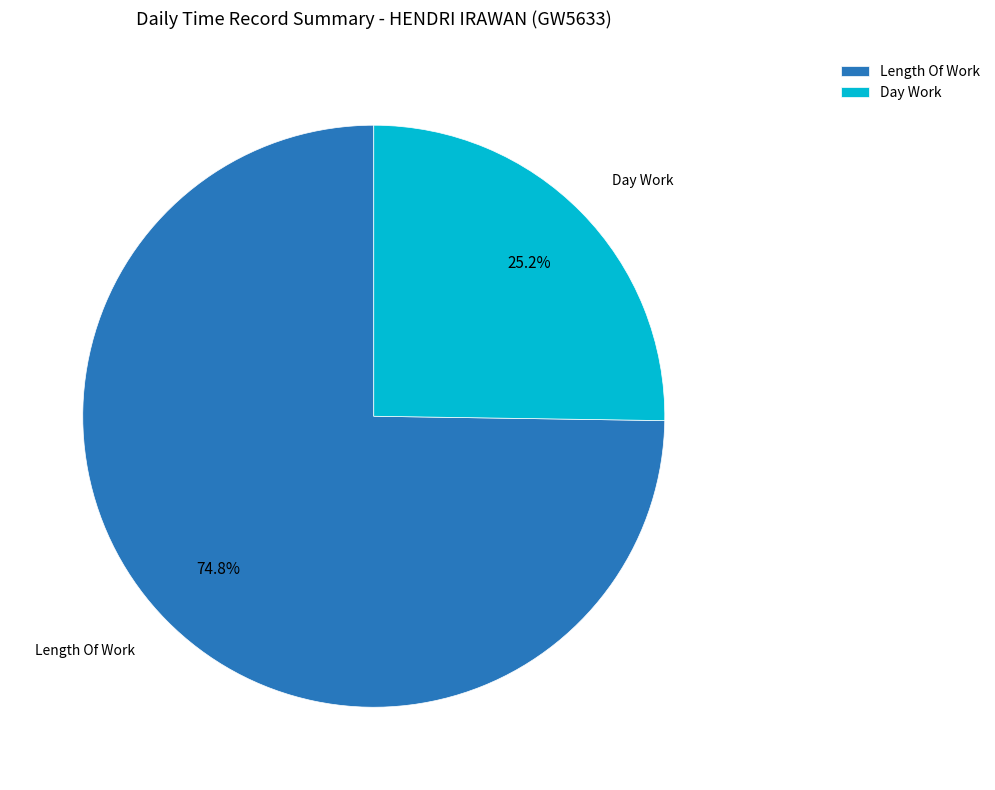

Count the number of slices in the pie.

2